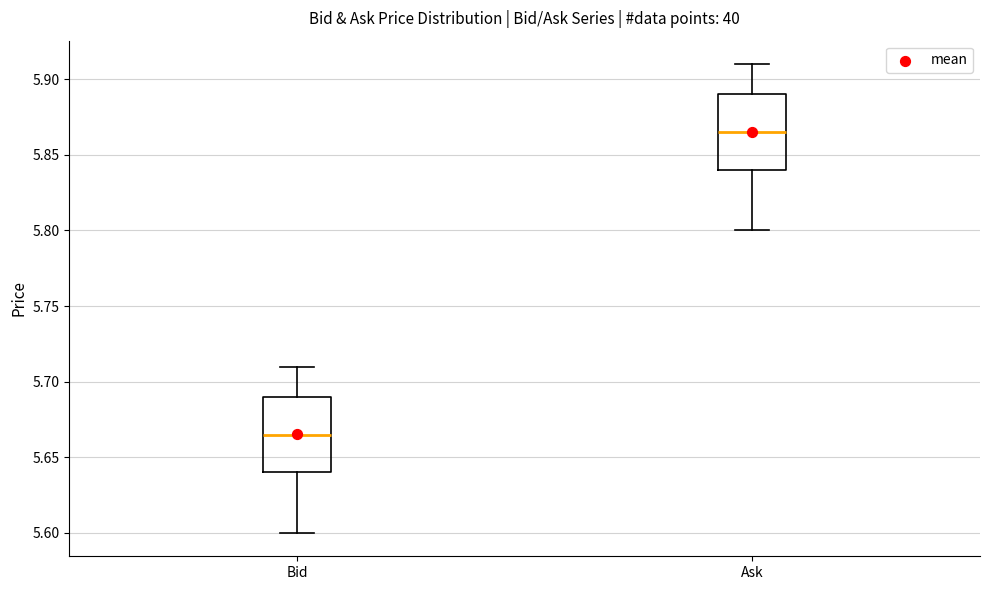

Where does the median line of the box for Ask sit on the y-axis? The values are not printed on the chart, so give them approximately, as read against the axis.

5.865